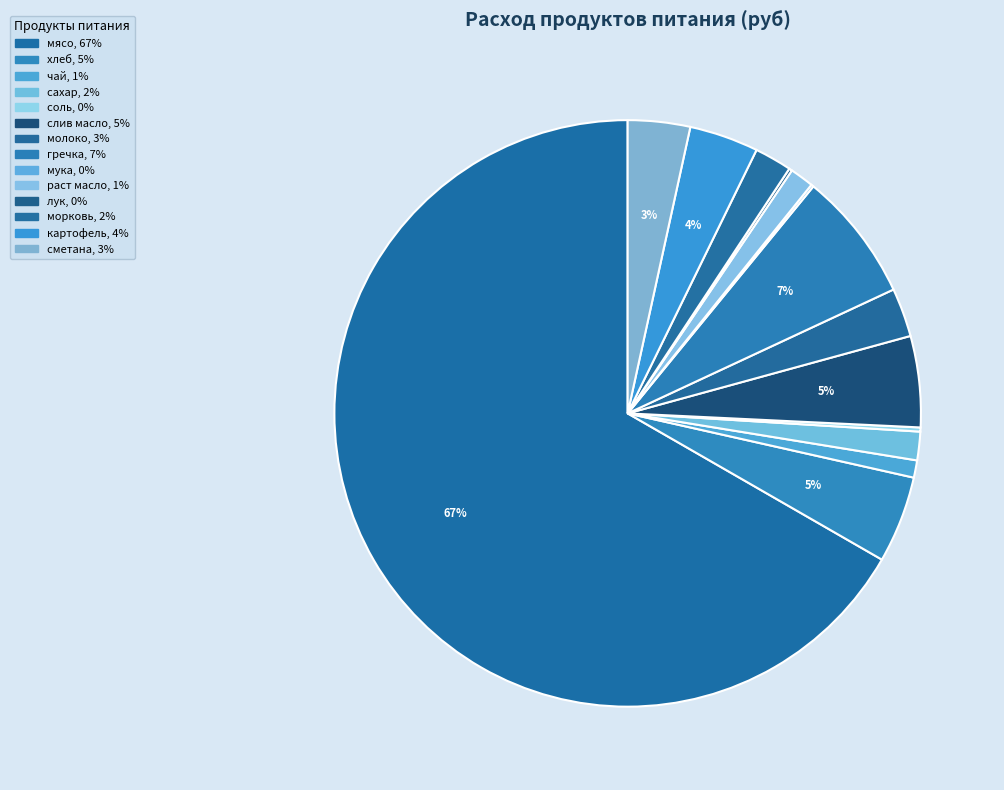

To the nearest percent, what portion does слив масло represent?

5%